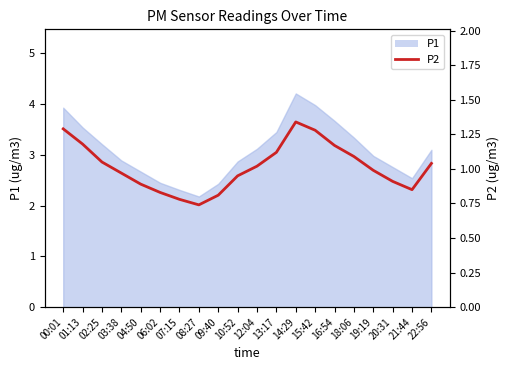

What position from the left is 03:38?

4